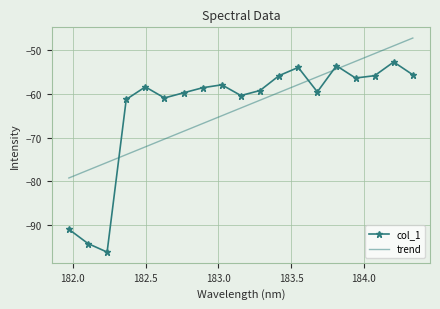

What are all the series names shown in the legend?

col_1, trend